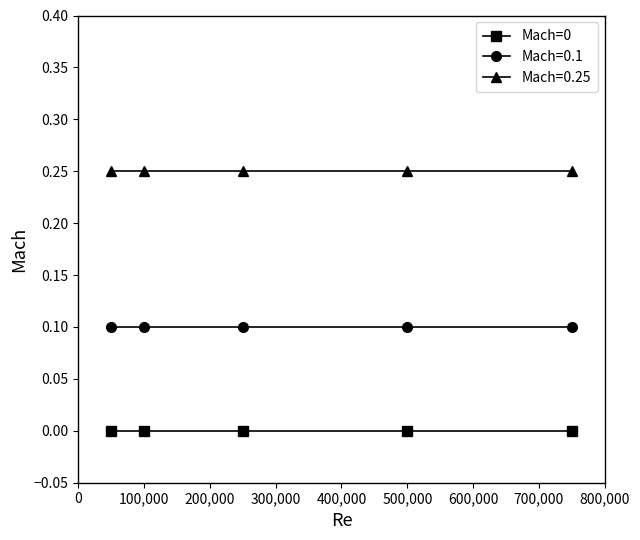

Which series has the largest total across all categories?

Mach=0.25